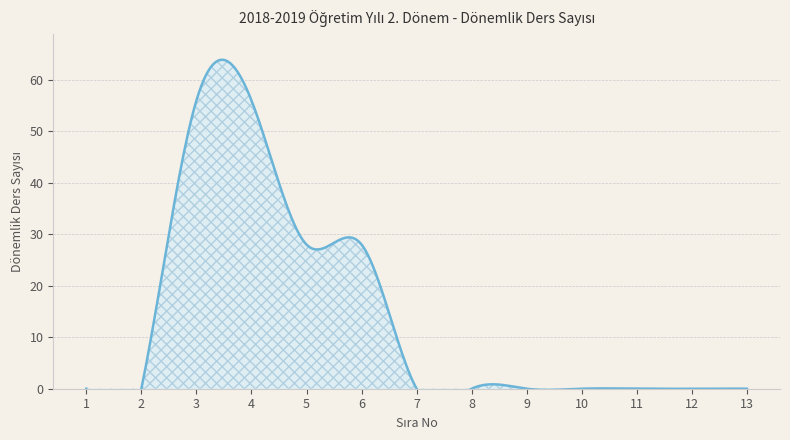

Reading left to right, list all the values displayed in this chart.

0	0	56	56	28	28	0	0	0	0	0	0	0